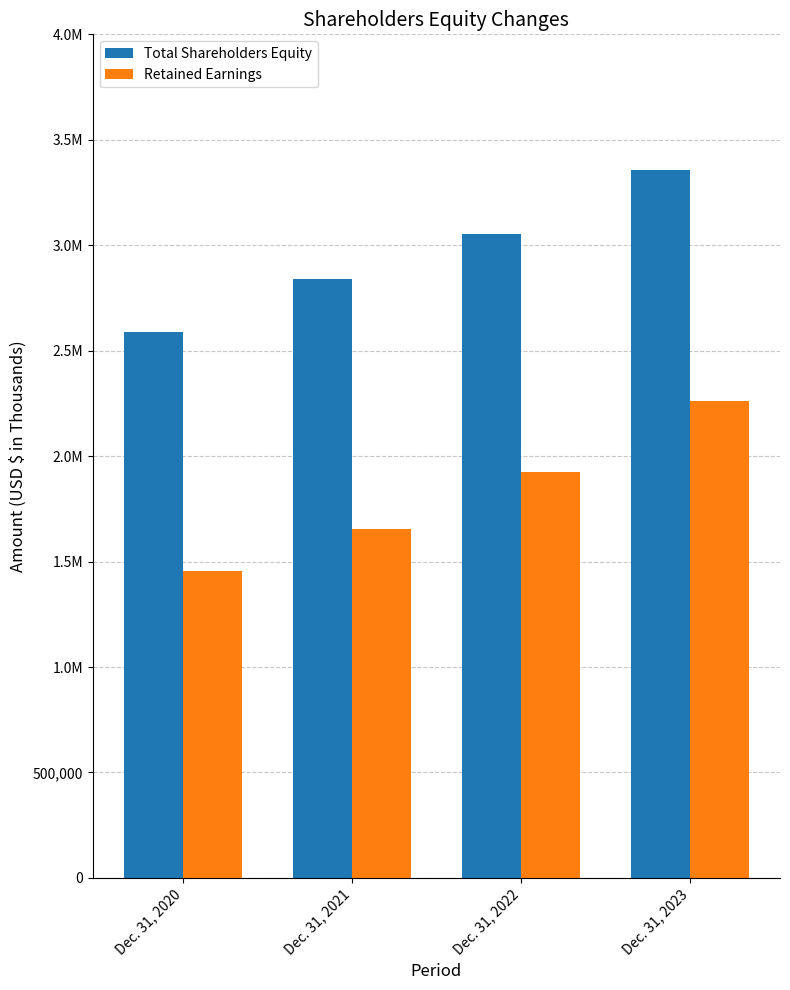

What is the difference between the highest and lowest values at Dec. 31, 2021?

1183996